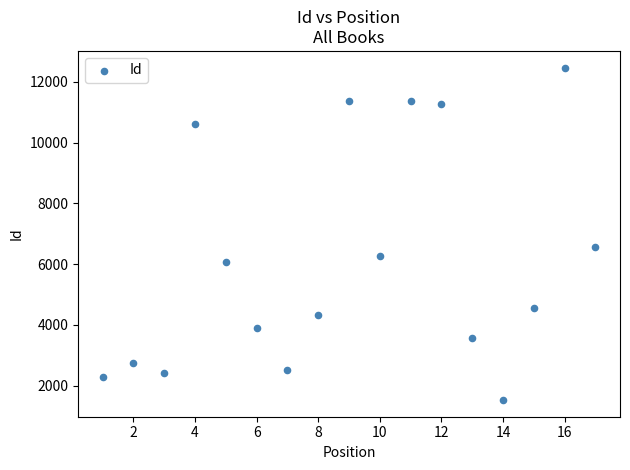

What is the range of Y values (max minus min)?

10949